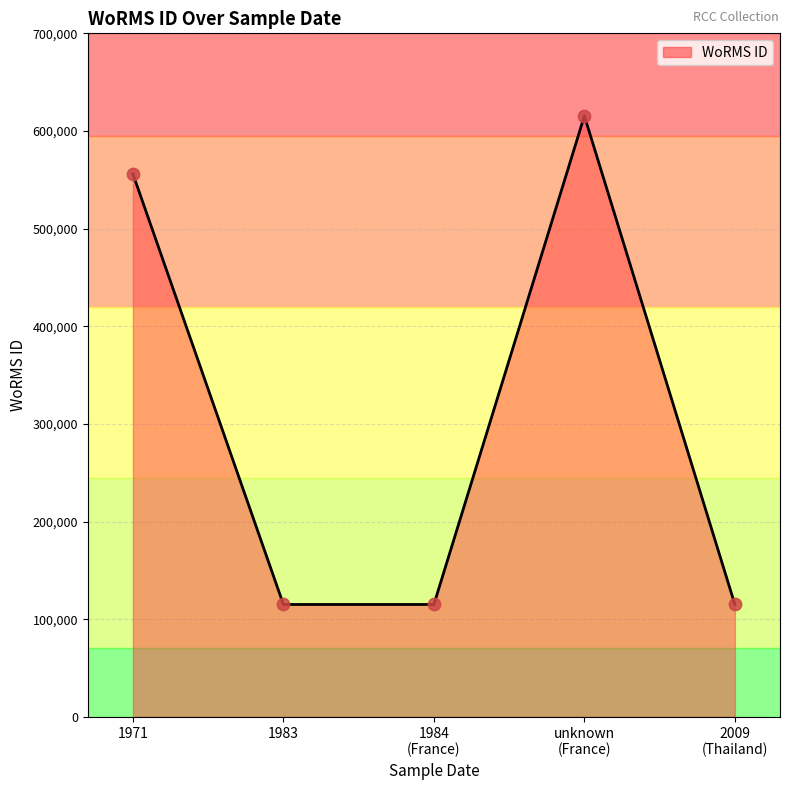

How many interior local peaks (higher than both neighbors) does the data have?

1